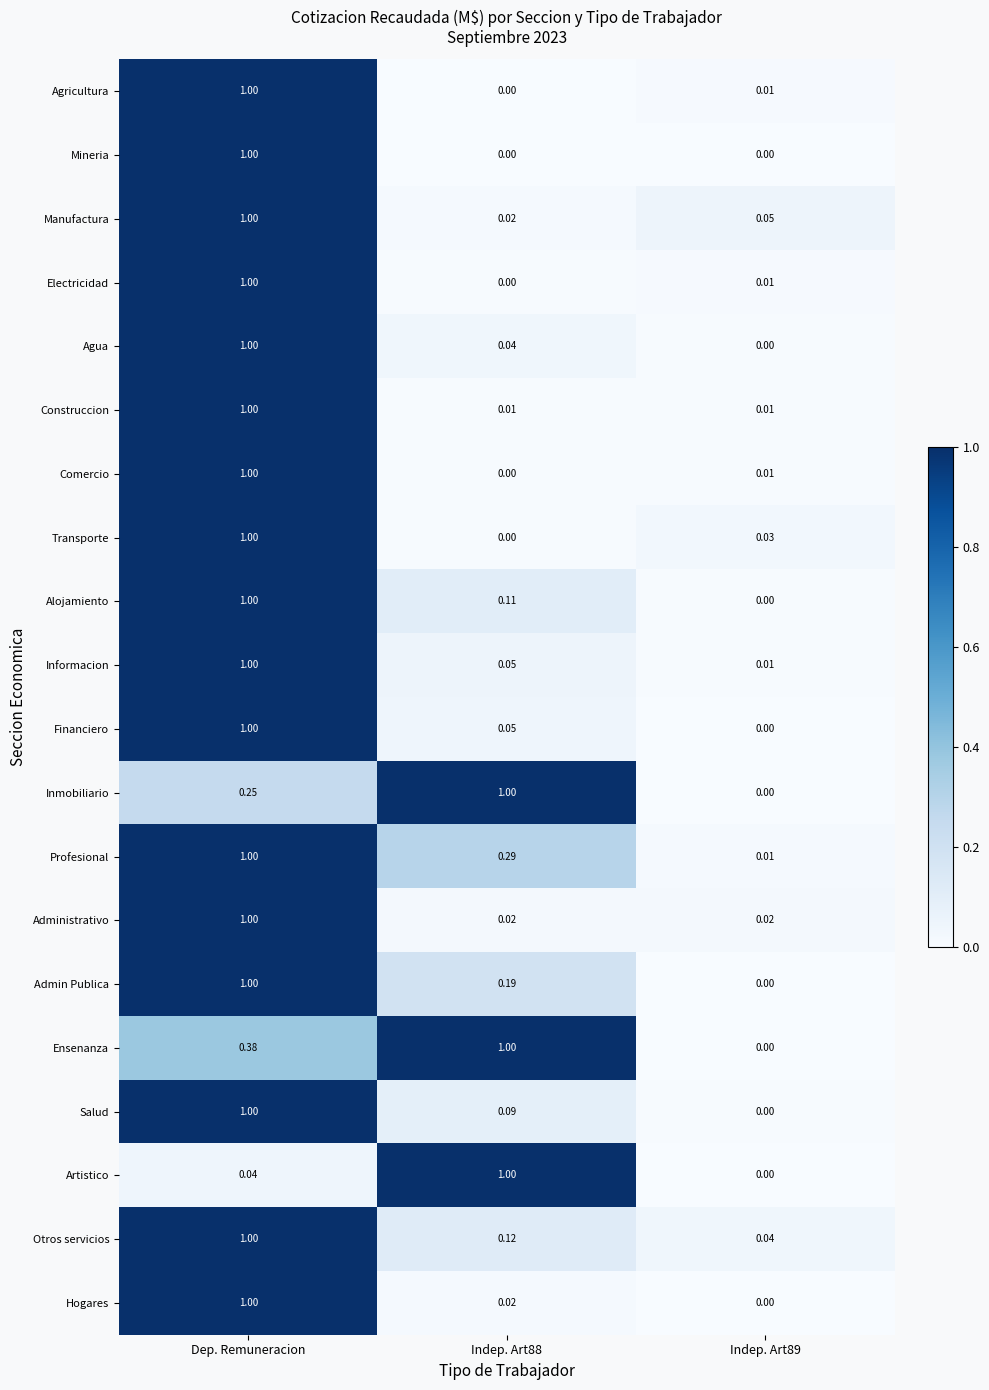

At how many categories does at least one series exceed 0?

3